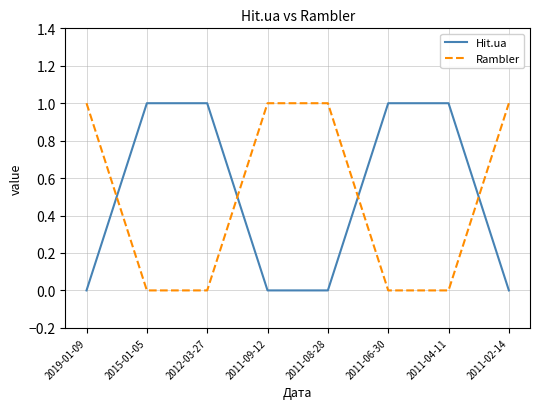

What position from the left is 2011-02-14?

8